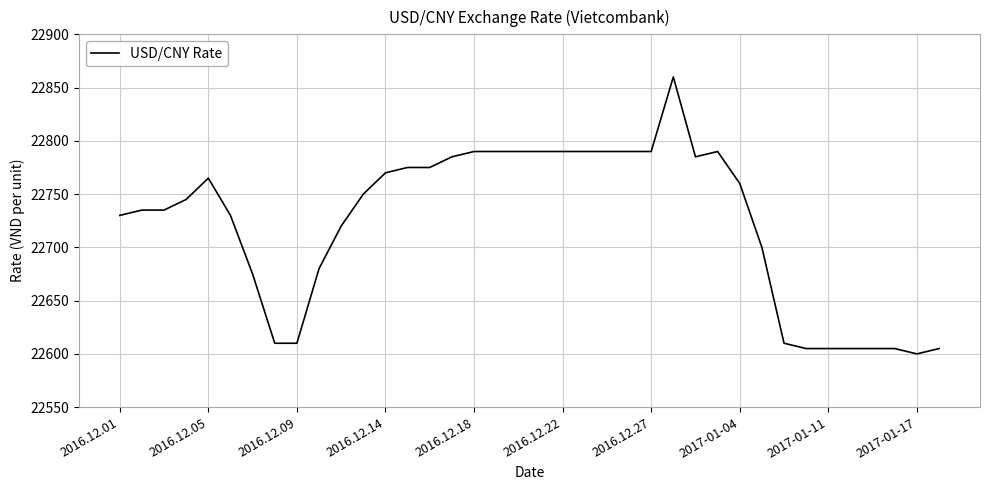

What is the smallest value displayed?

22600